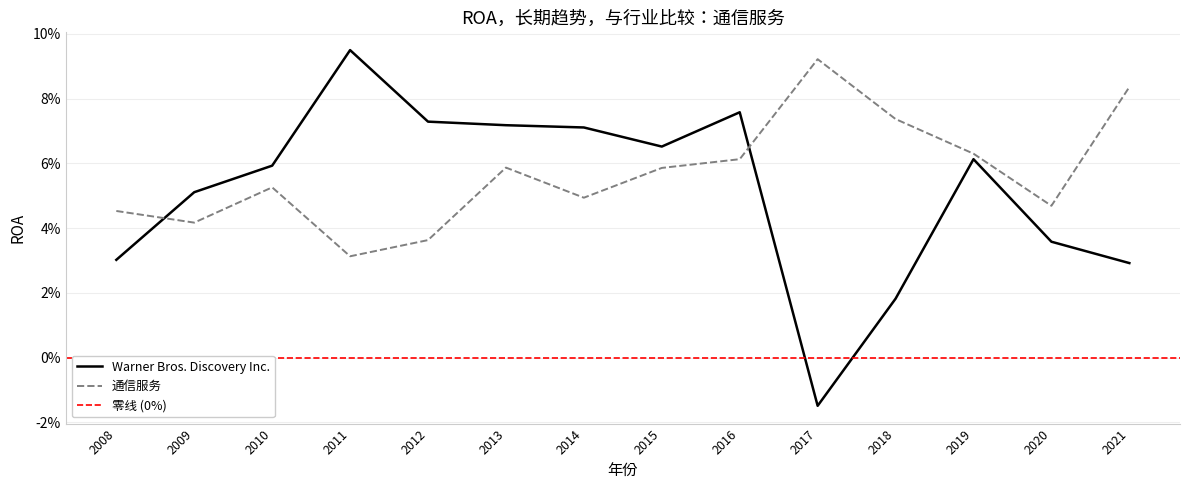

True or false: 通信服务 has a value of 0.0 at 2009.

False